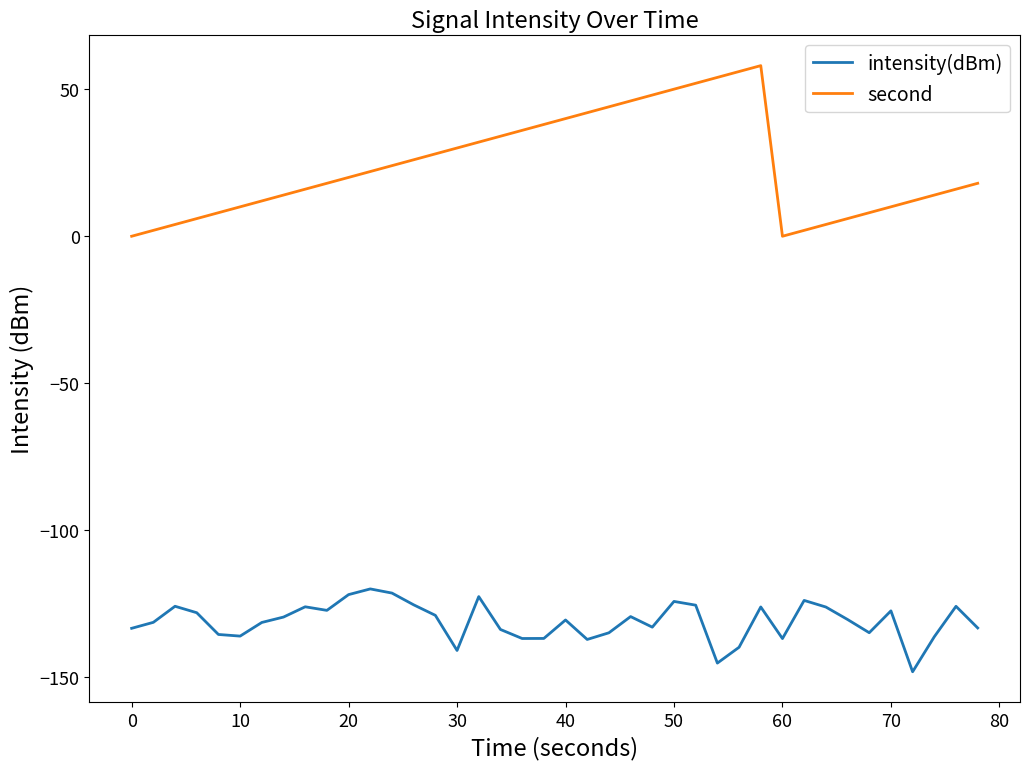

Rank the series by their maximum value, from highest to lowest.

second, intensity(dBm)